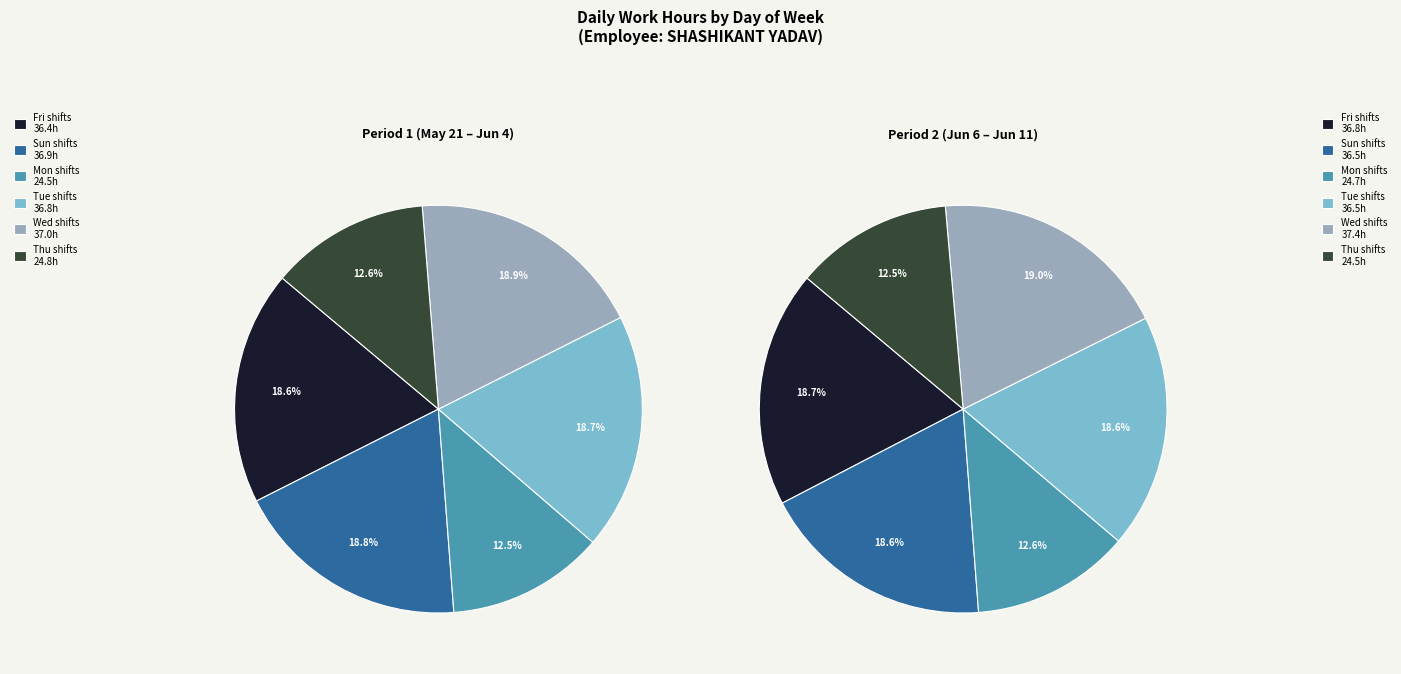

Do 4-Fri(2) and 1-Tue together represent more than half of the pie?

No